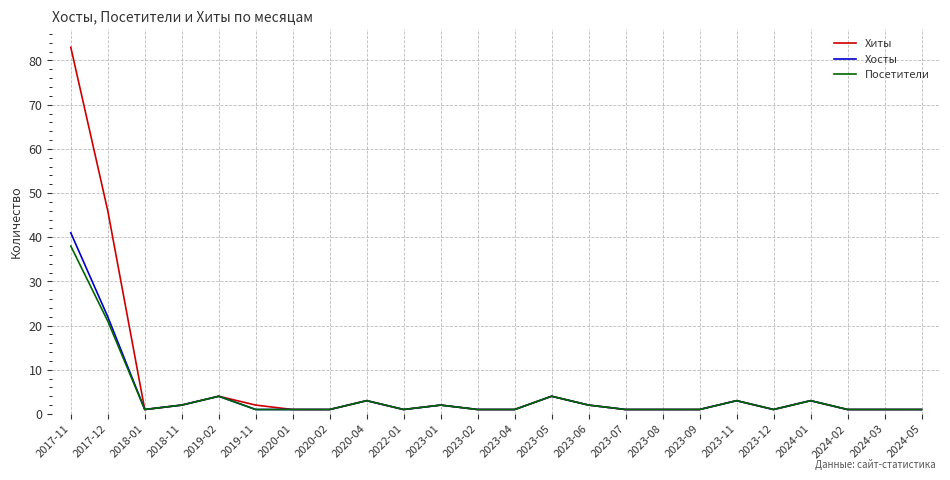

What is the greatest value displayed?

83